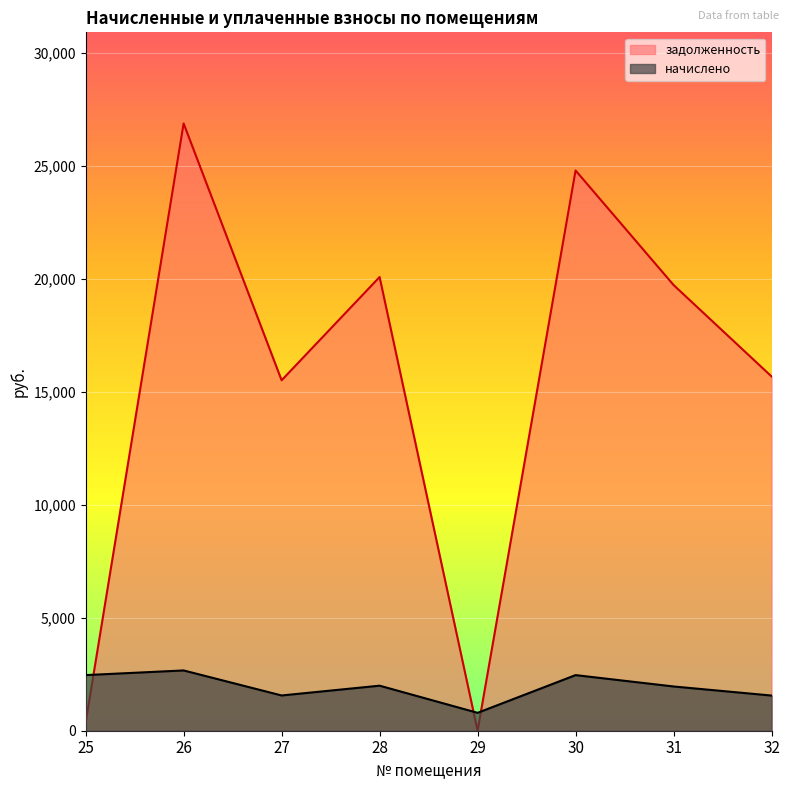

How many lines are shown in the chart?

2